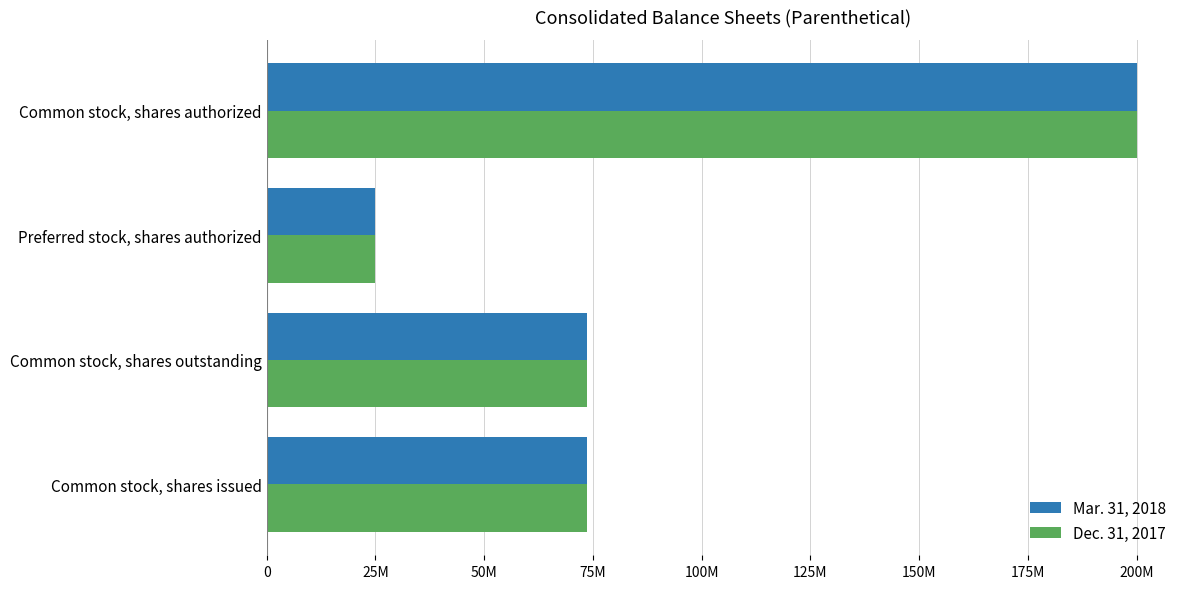

What are all the series names shown in the legend?

Mar. 31, 2018, Dec. 31, 2017